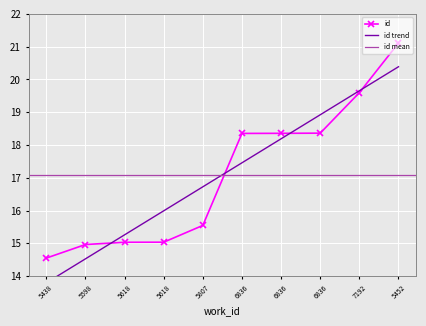

What is the label of the 1st point from the right?

5452